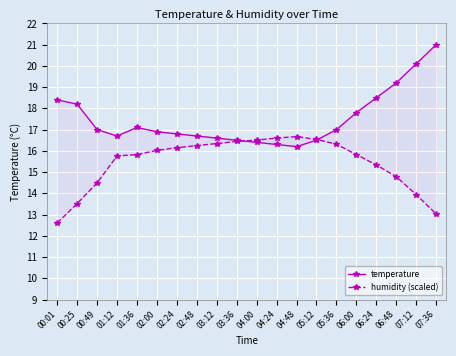

What are all the series names shown in the legend?

temperature, humidity (scaled)